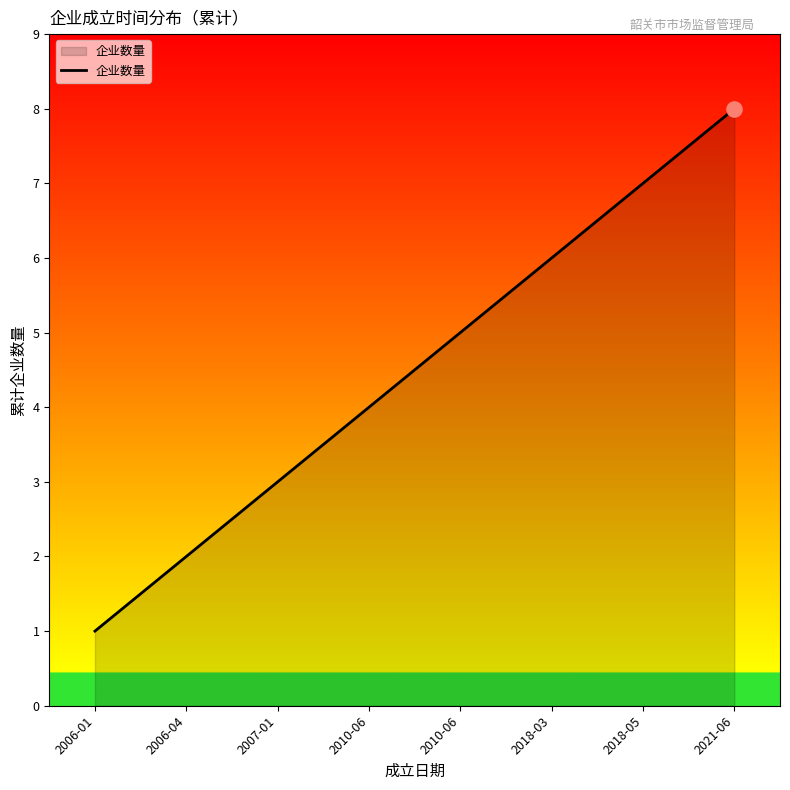

What is the change in value from 2007-01 to 2018-03?

+3